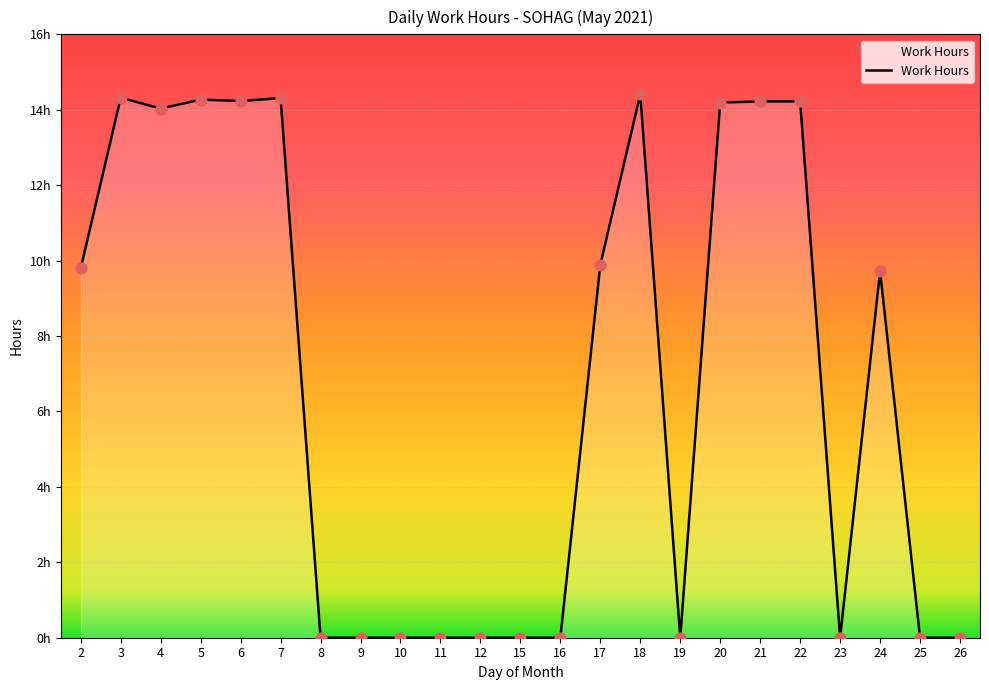

Which has a higher value, 26 or 9?

26